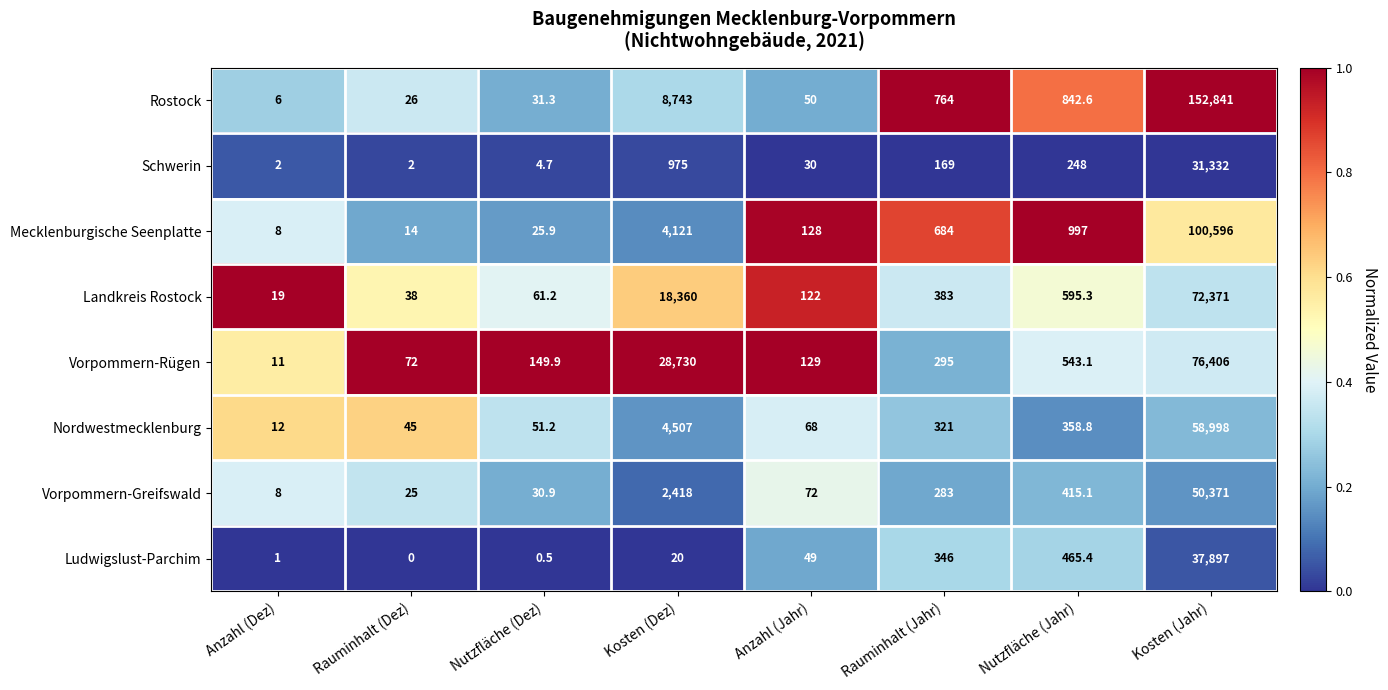

Which series has the largest range (max minus min)?

Rostock